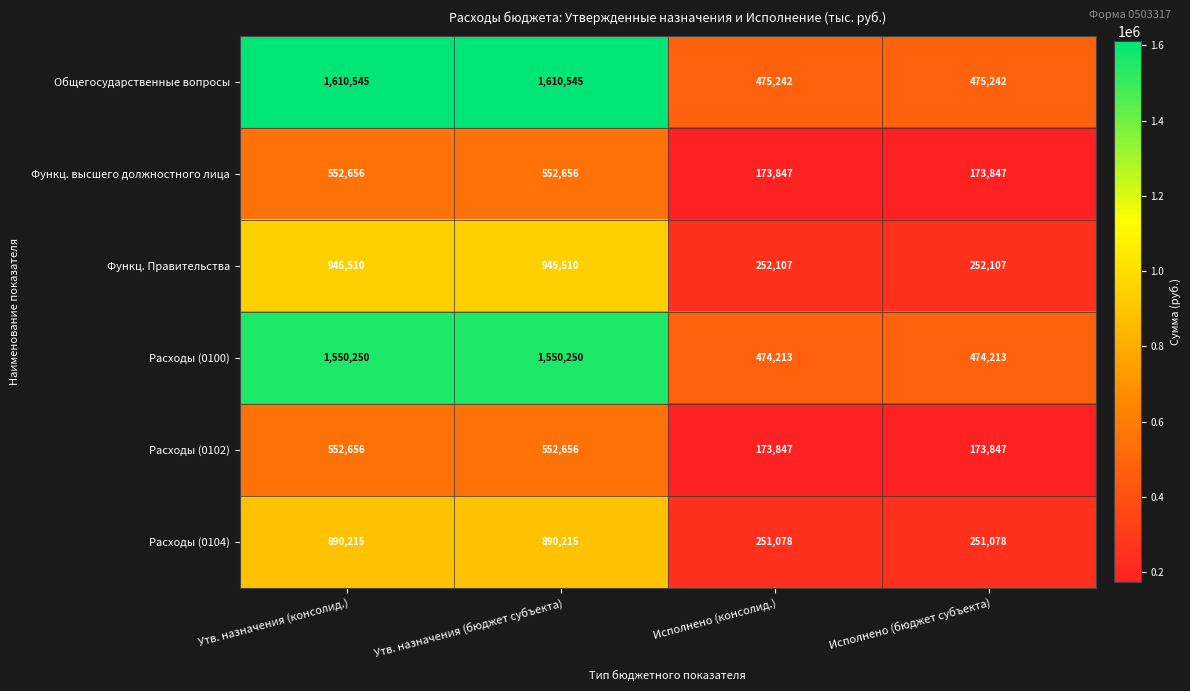

Count the number of data series in this chart.

6